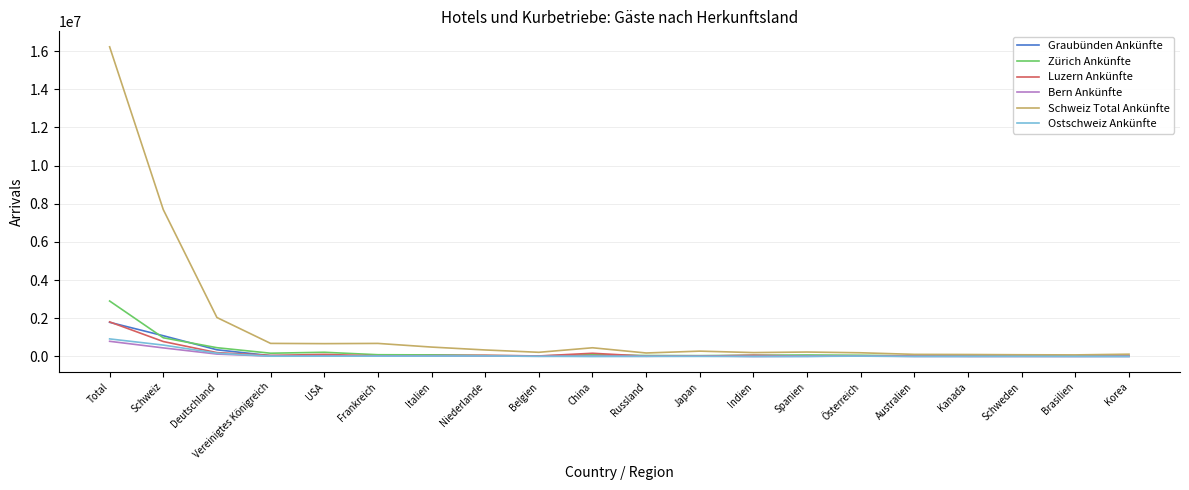

What is the average value of the Zürich Ankünfte series?

272735